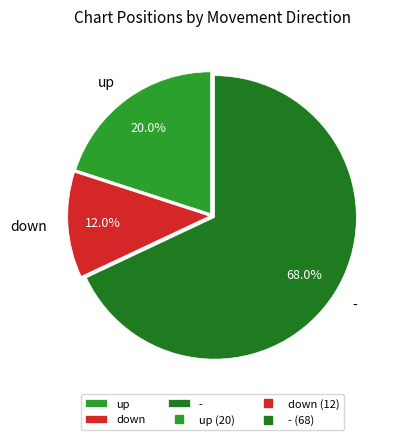

To the nearest percent, what is the average slice percentage?

33%